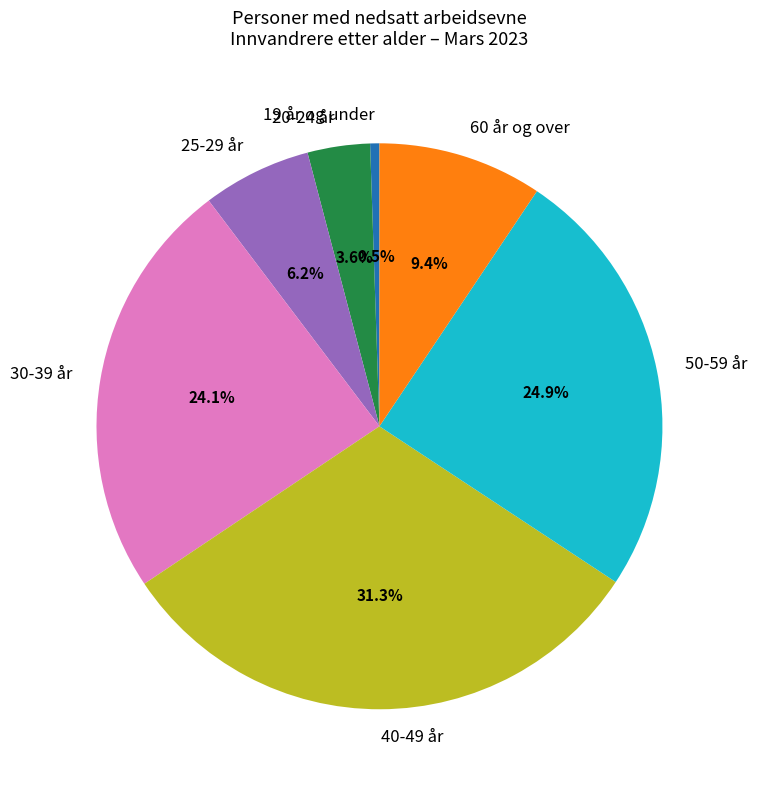

Does any single category account for the majority?

No